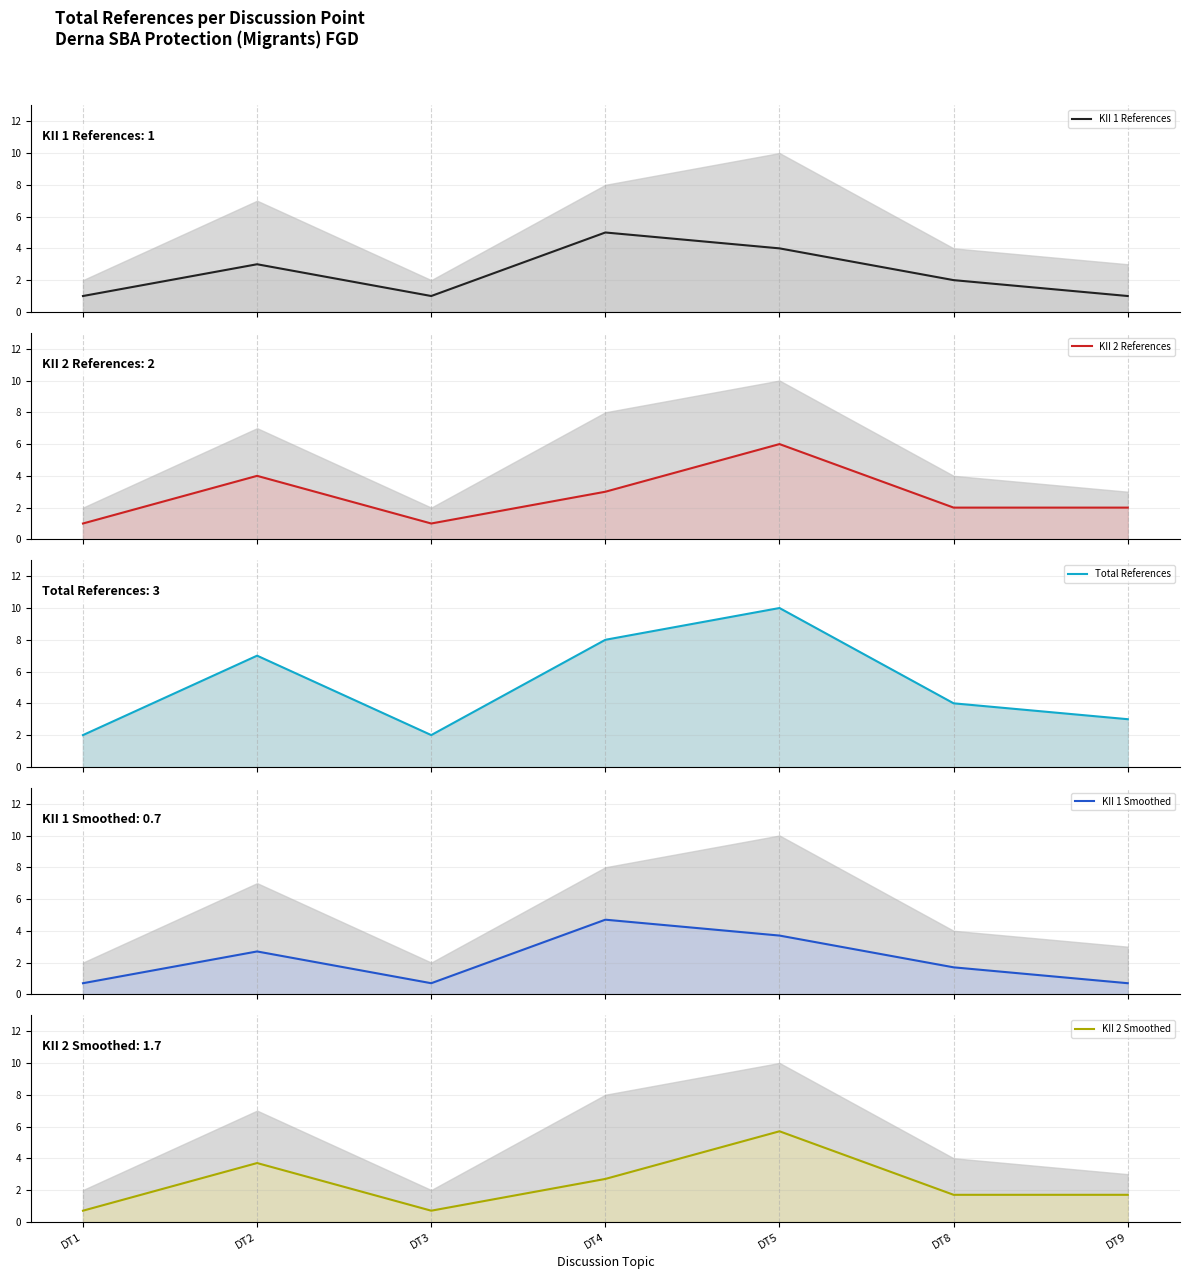

Rank the categories by KII 2 References line value from lowest to highest.

DT1, DT3, DT8, DT9, DT4, DT2, DT5